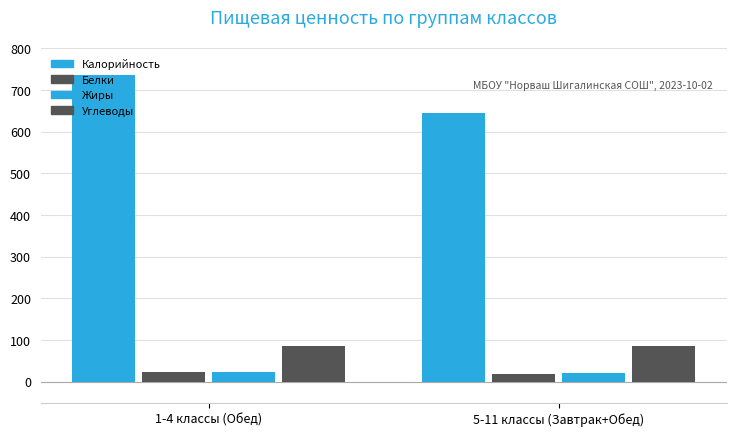

Reading left to right, transcribe all the data shown in this chart.

Калорийность: 1-4 классы (Обед)=736.7	5-11 классы (Завтрак+Обед)=644.2
Белки: 1-4 классы (Обед)=24.2	5-11 классы (Завтрак+Обед)=19.7
Жиры: 1-4 классы (Обед)=24.5	5-11 классы (Завтрак+Обед)=21.2
Углеводы: 1-4 классы (Обед)=84.7	5-11 классы (Завтрак+Обед)=86.1